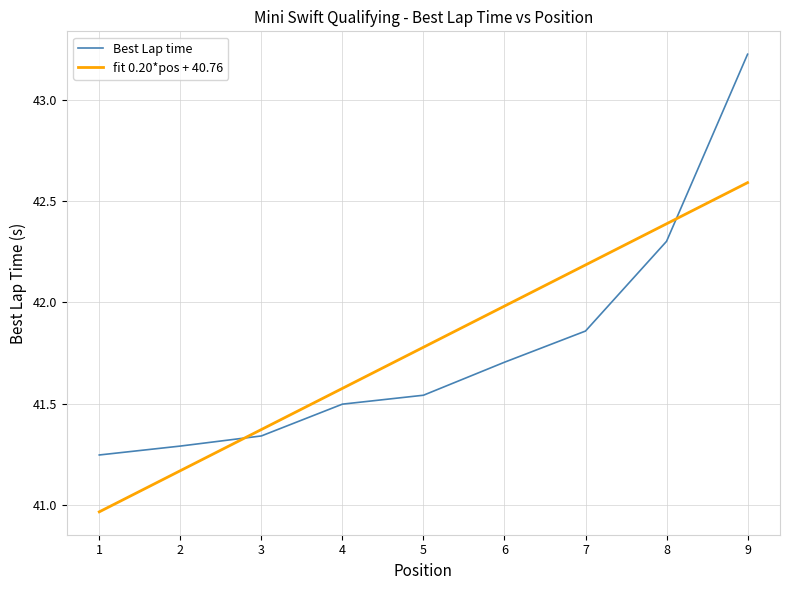

How many times do fit 0.20*pos + 40.76 and Best Lap time cross each other?

2